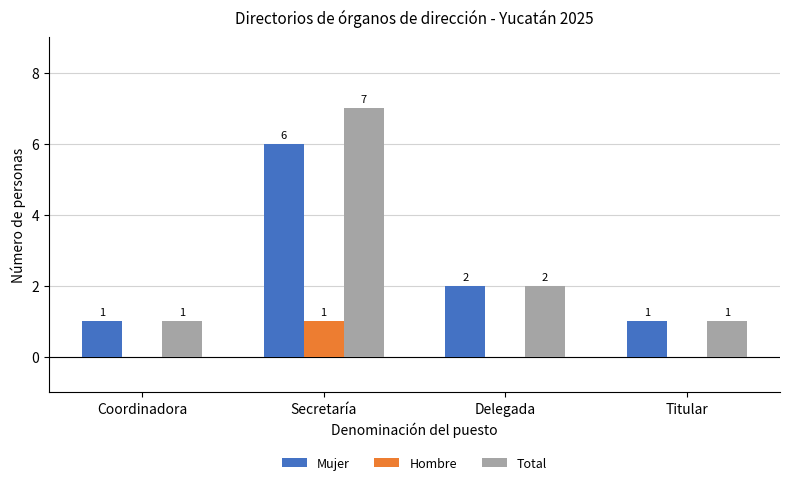

What is the total value across all series at Coordinadora?

2